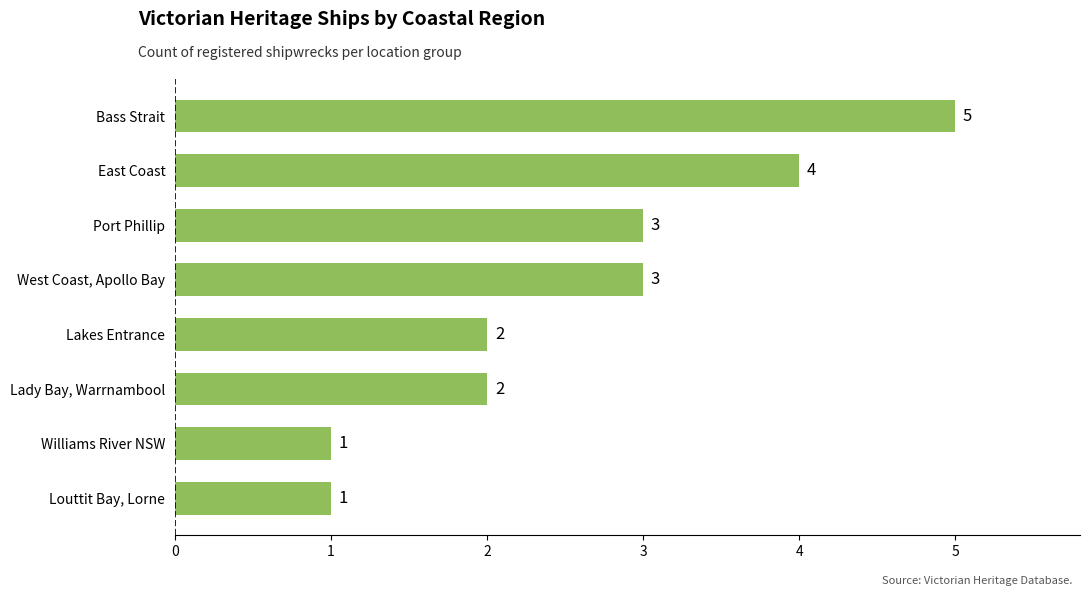

The value at Bass Strait is 3. True or false?

False